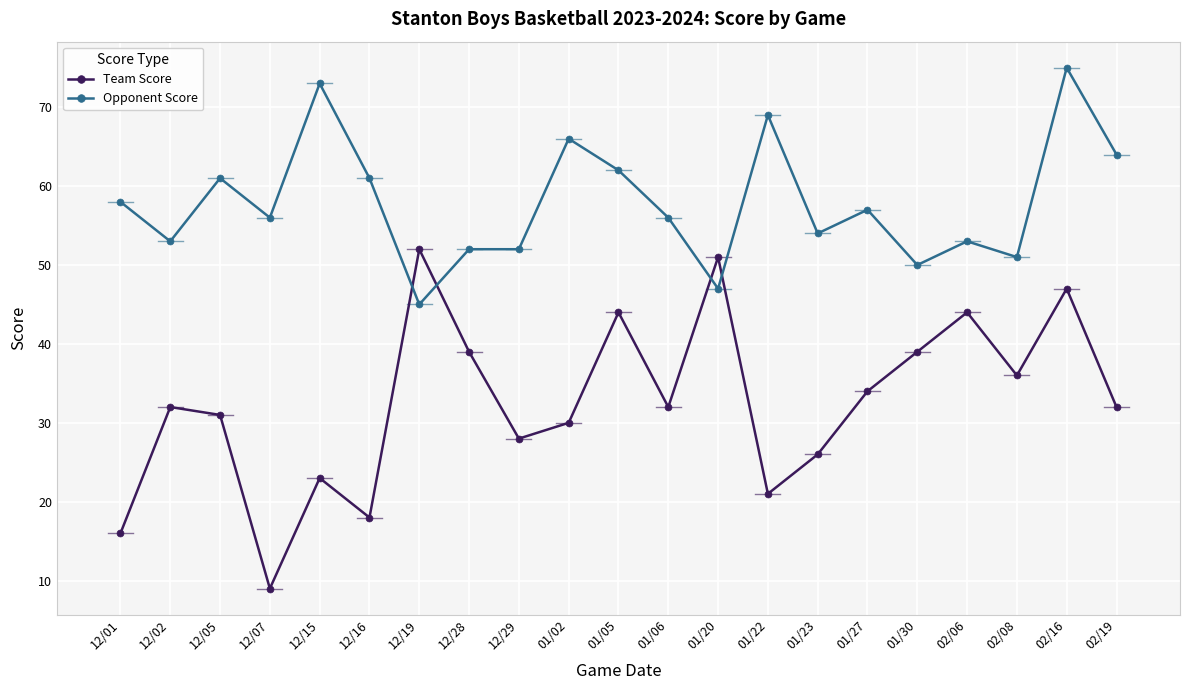

Which series has the largest range (max minus min)?

Team Score